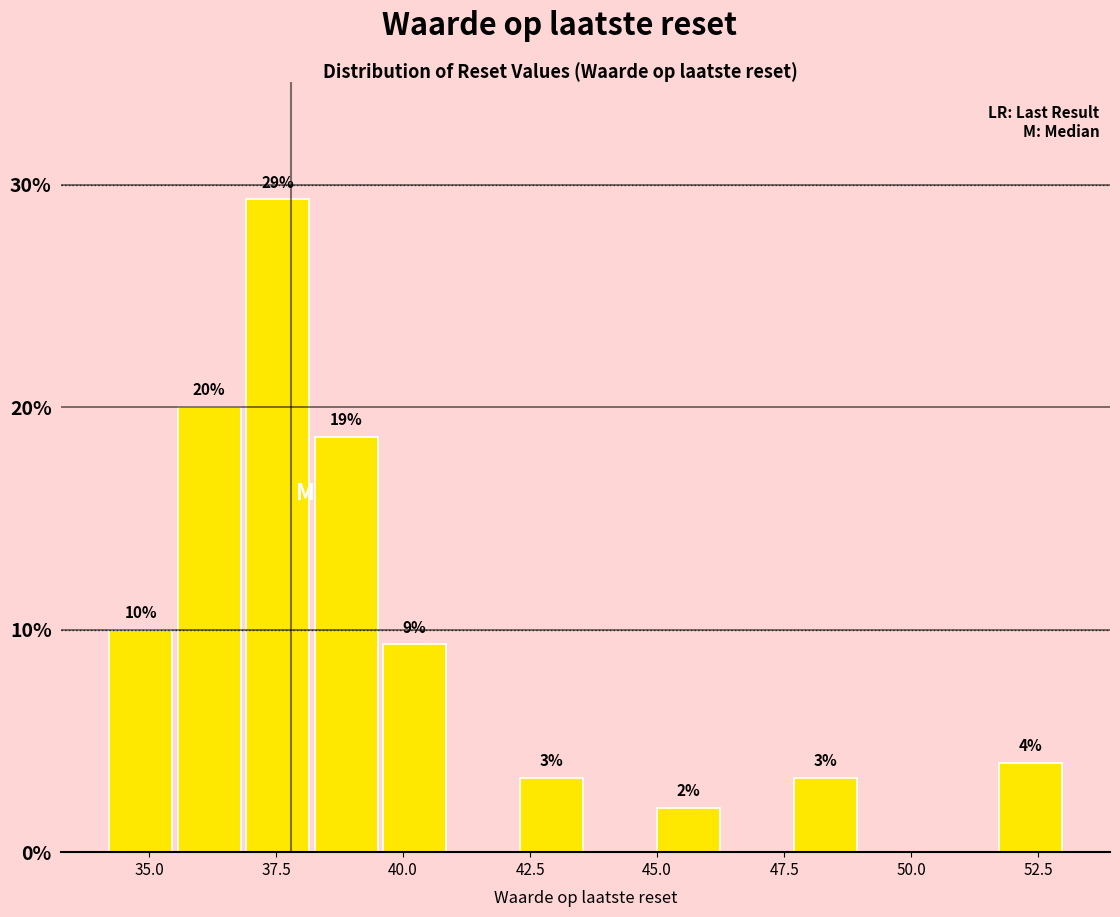

Read against the x-axis, roughly where is the centre of the tallest bar?

37.5